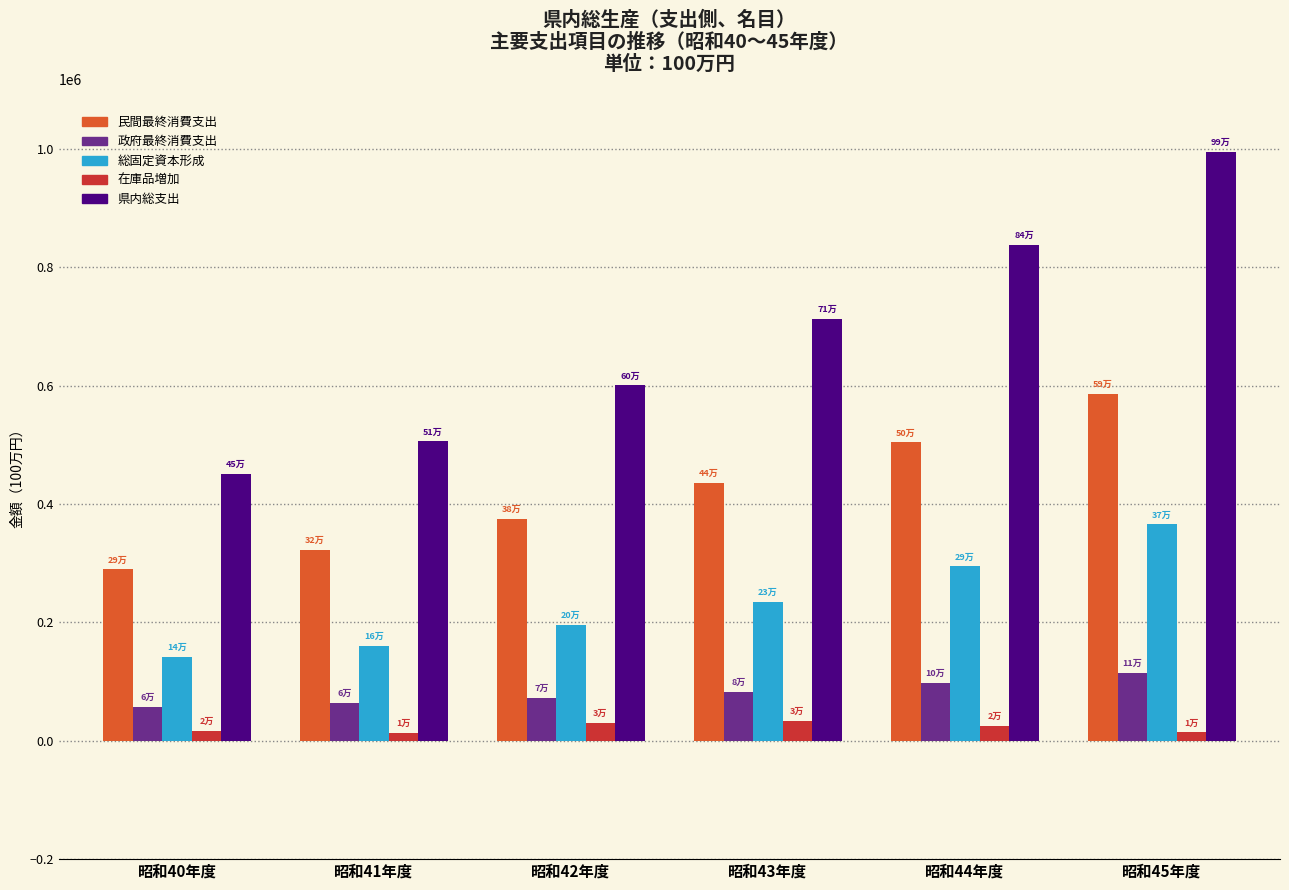

Which series has the largest range (max minus min)?

県内総支出